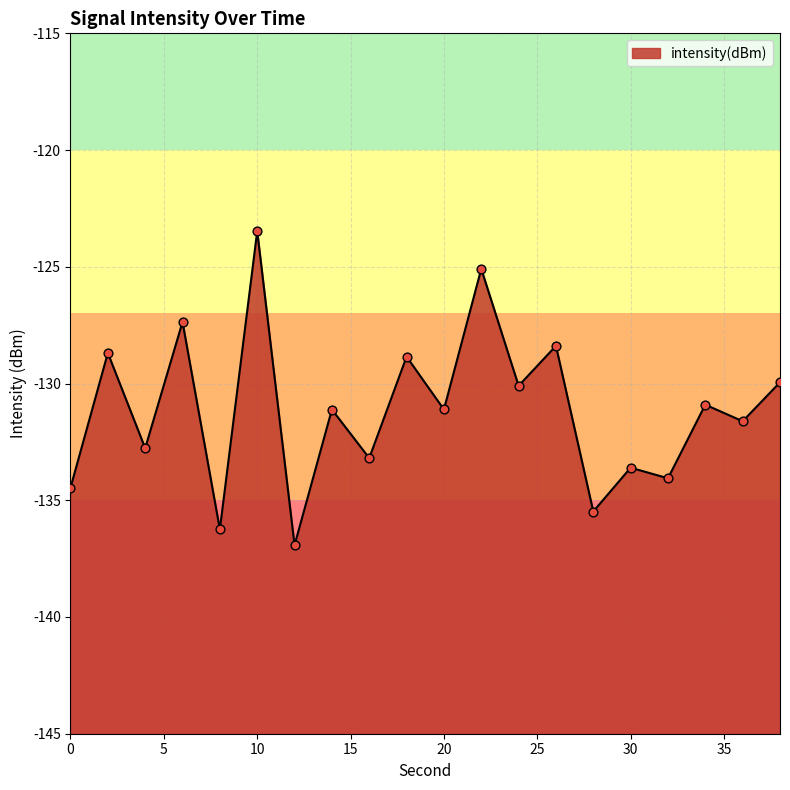

Which has a higher value, 0 or 18?

18